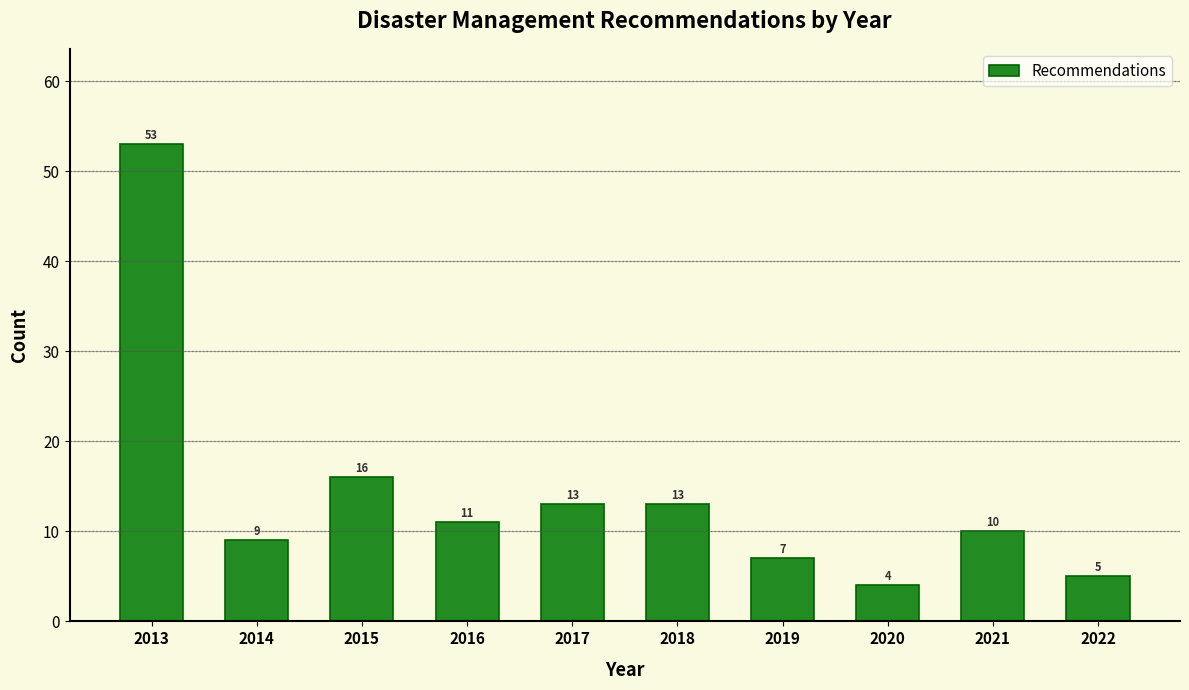

Reading left to right, transcribe all the data shown in this chart.

53	9	16	11	13	13	7	4	10	5